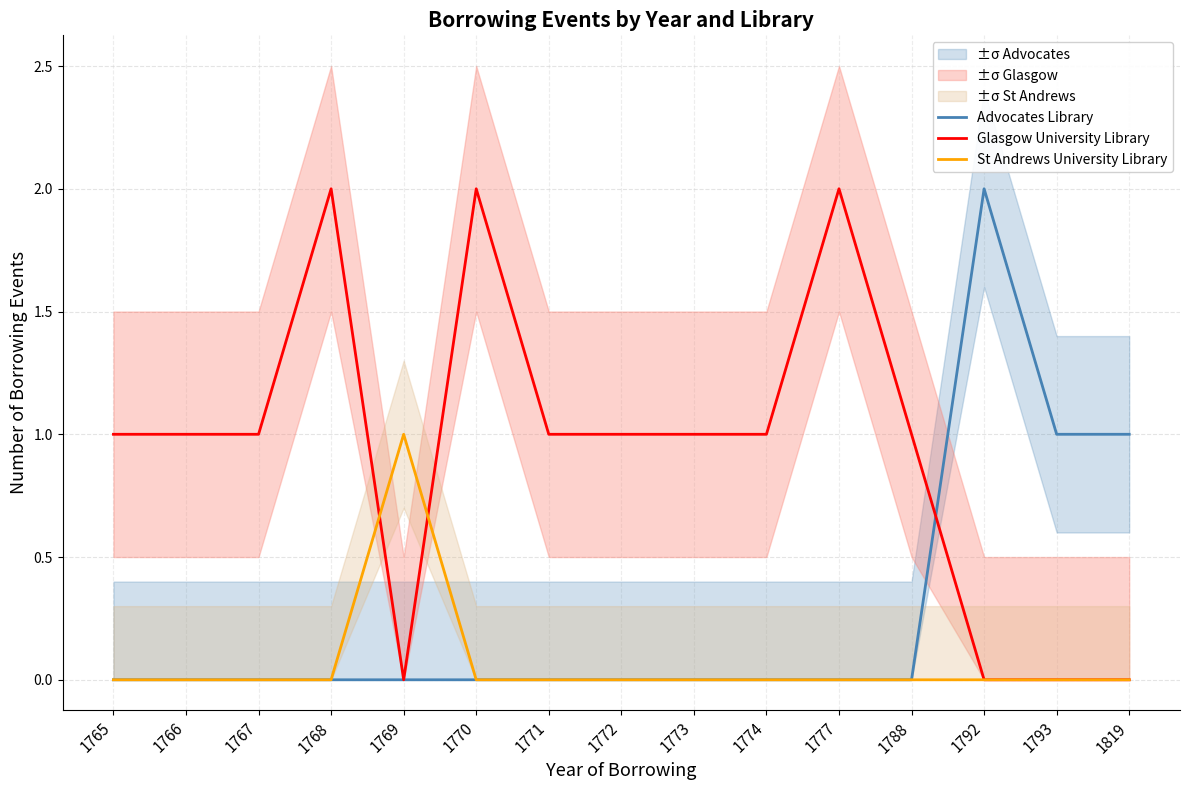

Is it true that Glasgow University Library equals 1 at 1767?

True